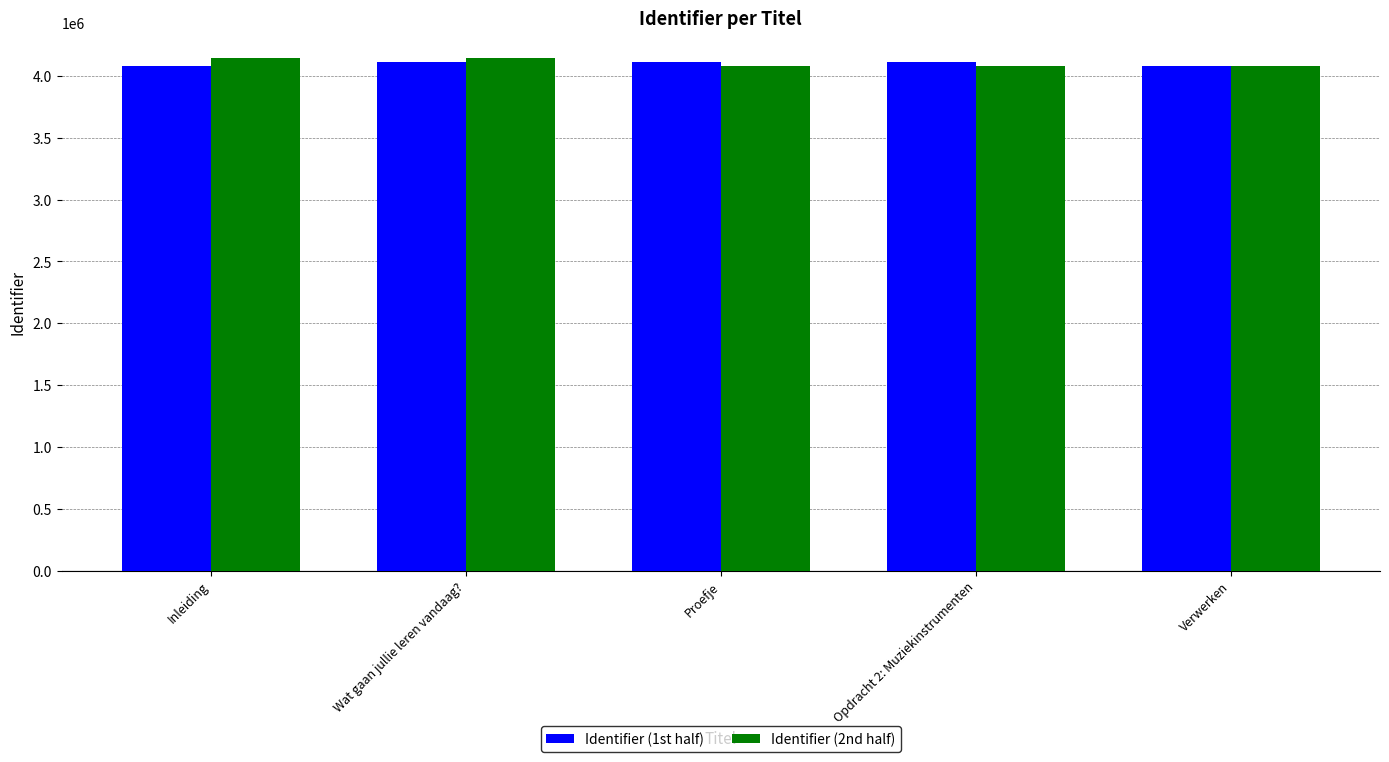

The value of Identifier (1st half) at Proefje is 2606453. True or false?

False